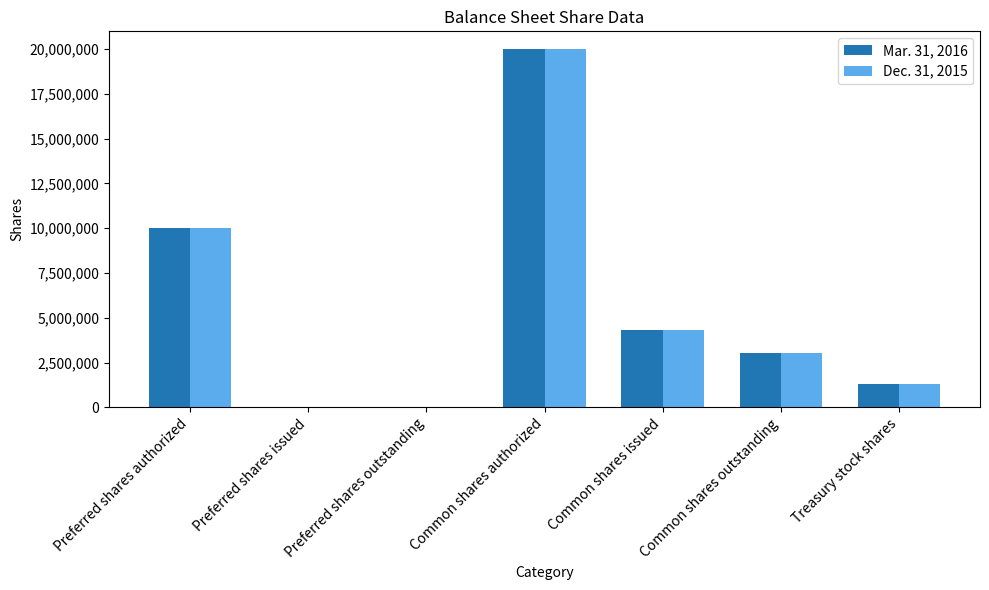

Is the value of Mar. 31, 2016 at Common shares issued greater than the value of Dec. 31, 2015 at Common shares outstanding?

Yes